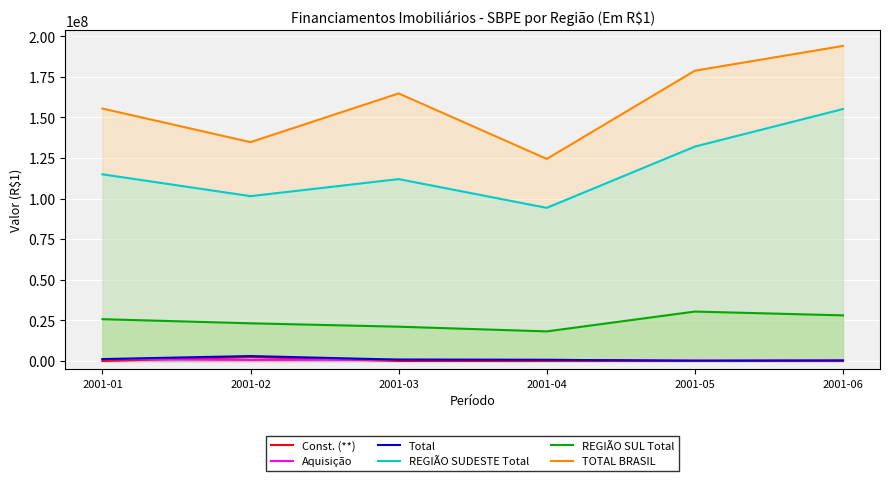

Which series has the widest spread of values?

TOTAL BRASIL